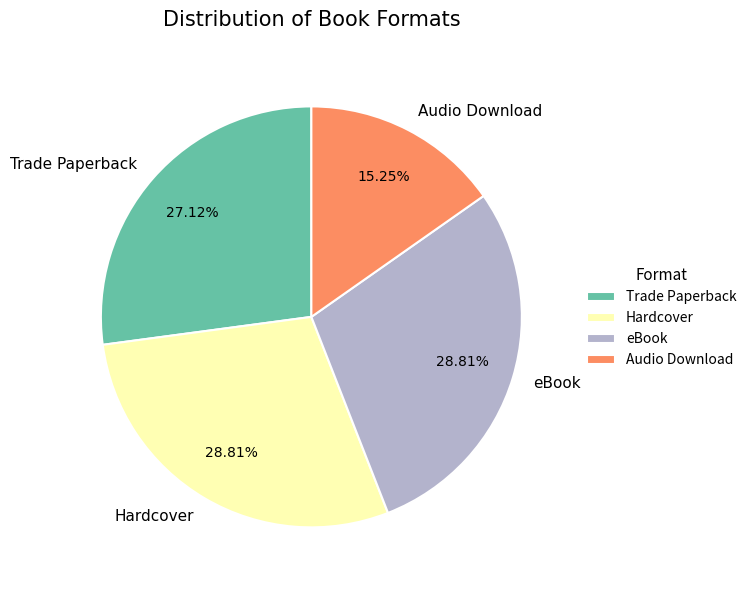

To the nearest percent, what is the average slice percentage?

25%